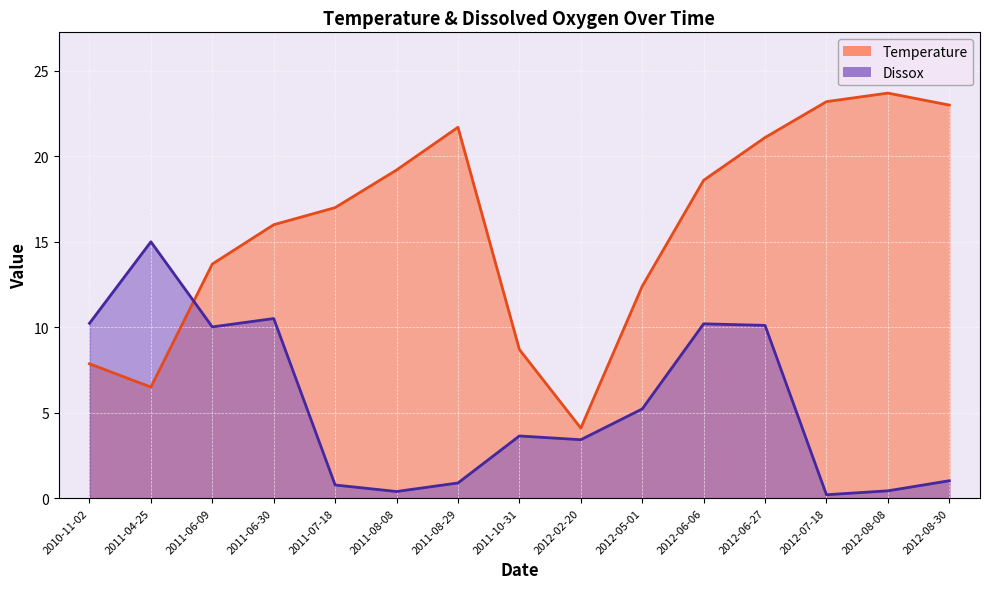

The Temperature series shows 2.2 at 2010-11-02. True or false?

False